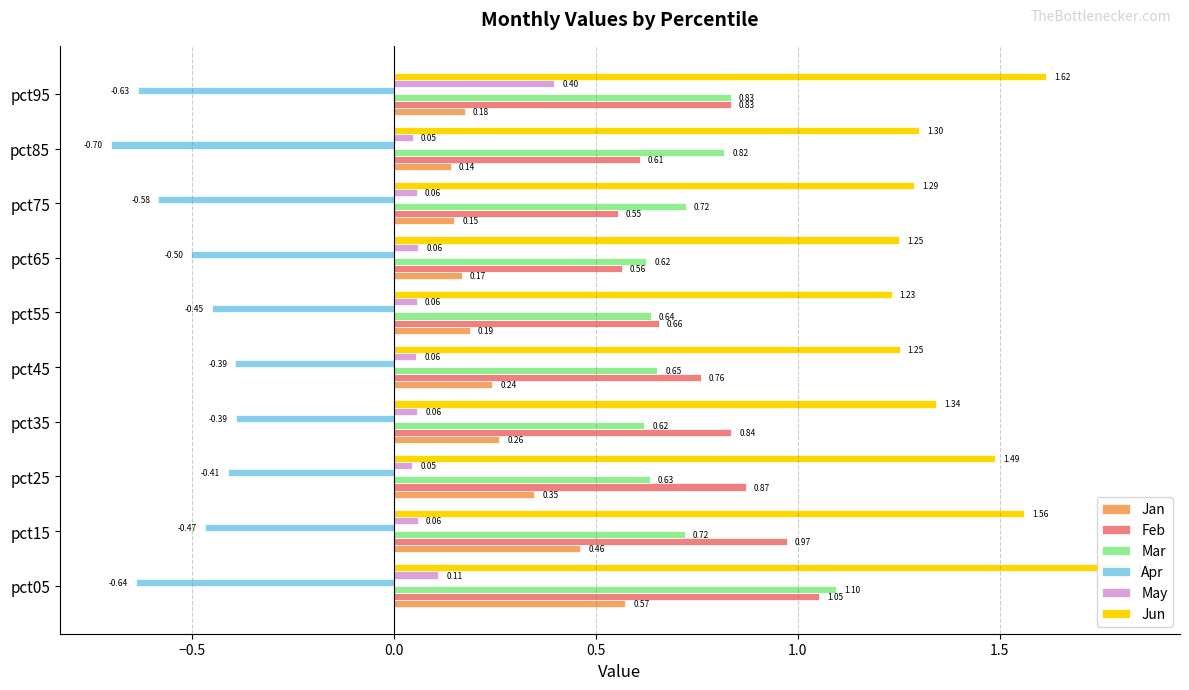

What is the average value of the Jan series?

0.3